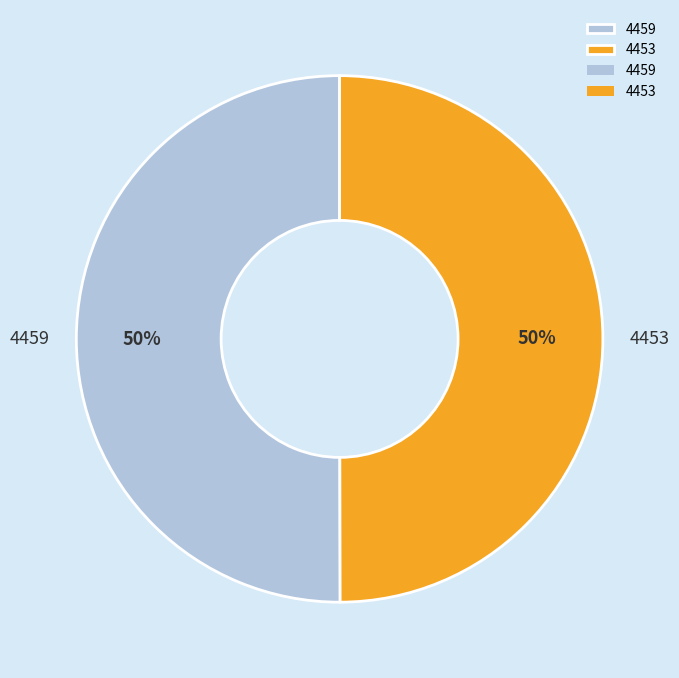

Do 4459 and 4453 together represent more than half of the pie?

Yes